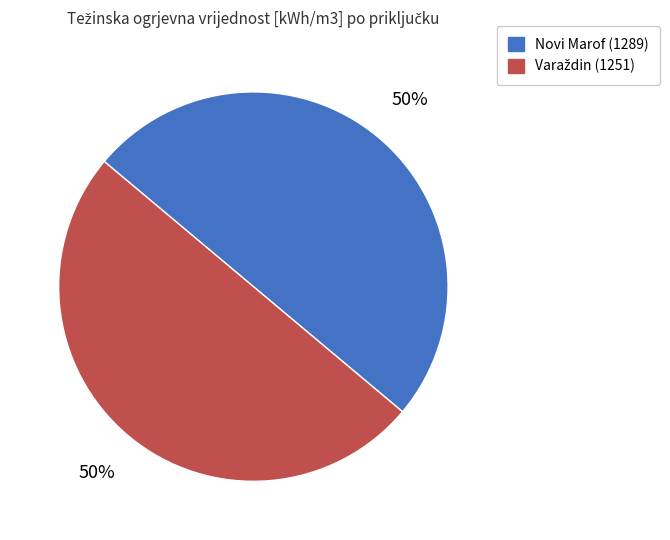

To the nearest percent, what is the average slice percentage?

50%